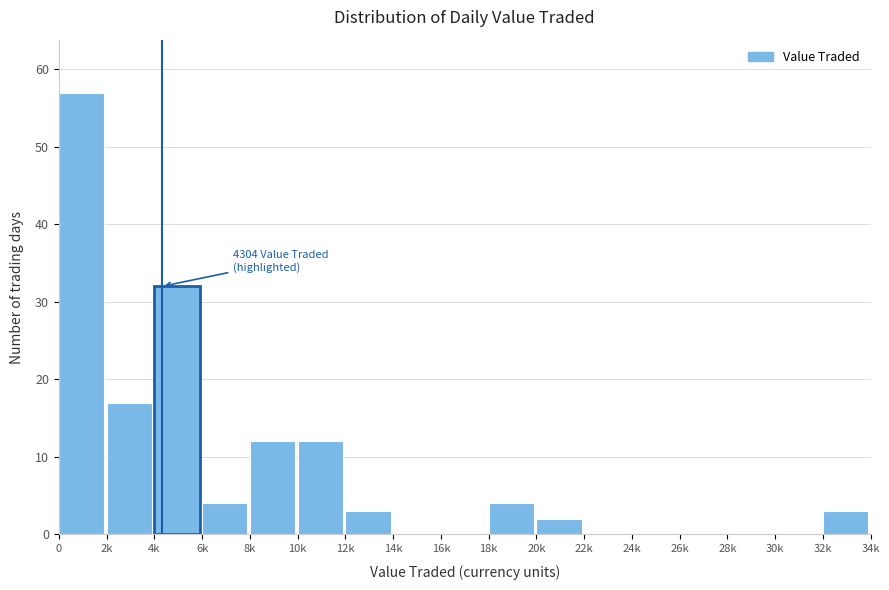

Reading right to left, transcribe all the data shown in this chart.

32k=3	30k=0	28k=0	26k=0	24k=0	22k=0	20k=2	18k=4	16k=0	14k=0	12k=3	10k=12	8k=12	6k=4	4k=32	2k=17	0=57